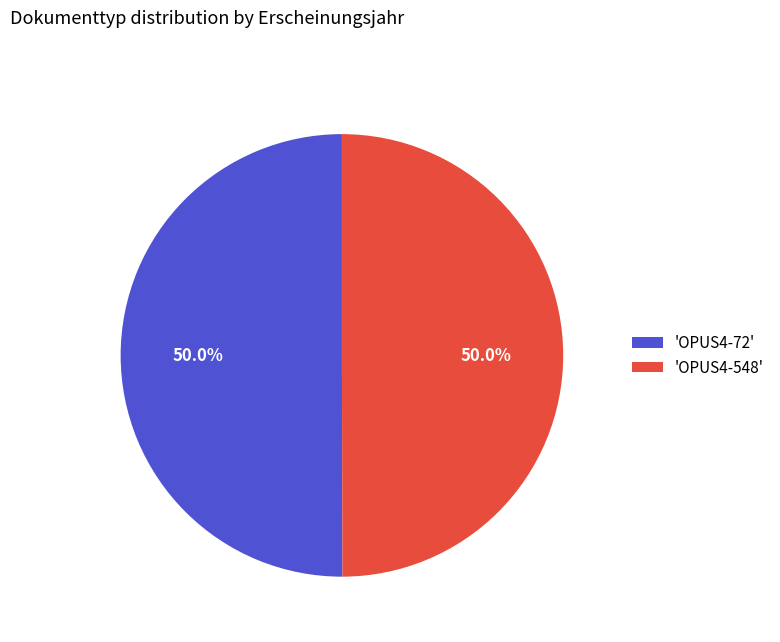

How much of the chart is everything except 'OPUS4-548'?

50.0%